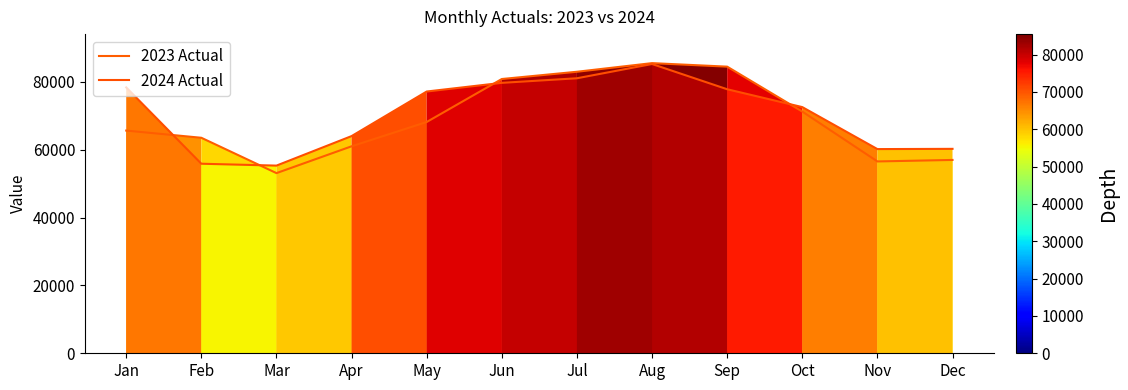

How many categories are shown in the chart?

12